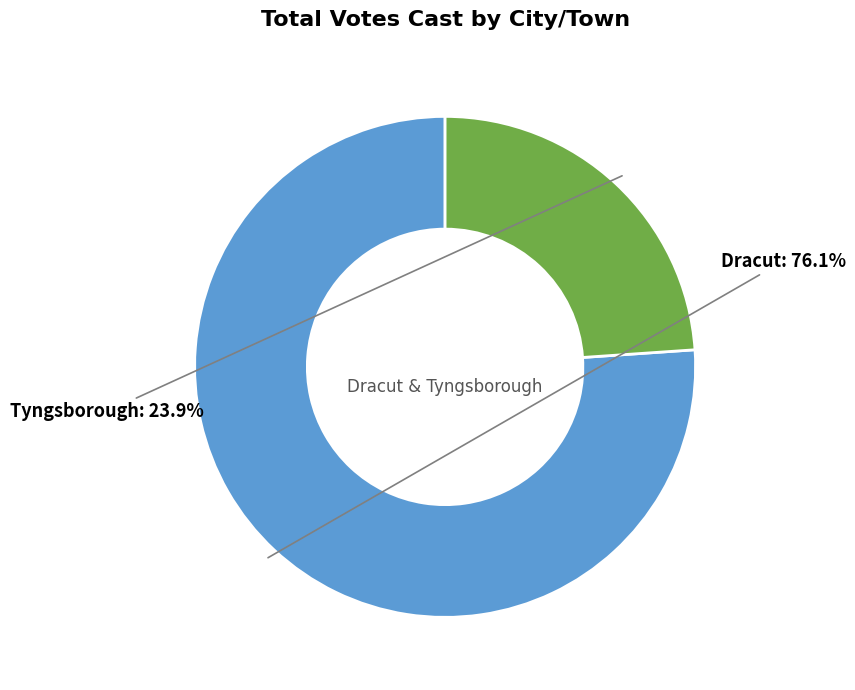

Is there a majority slice in this chart?

Yes